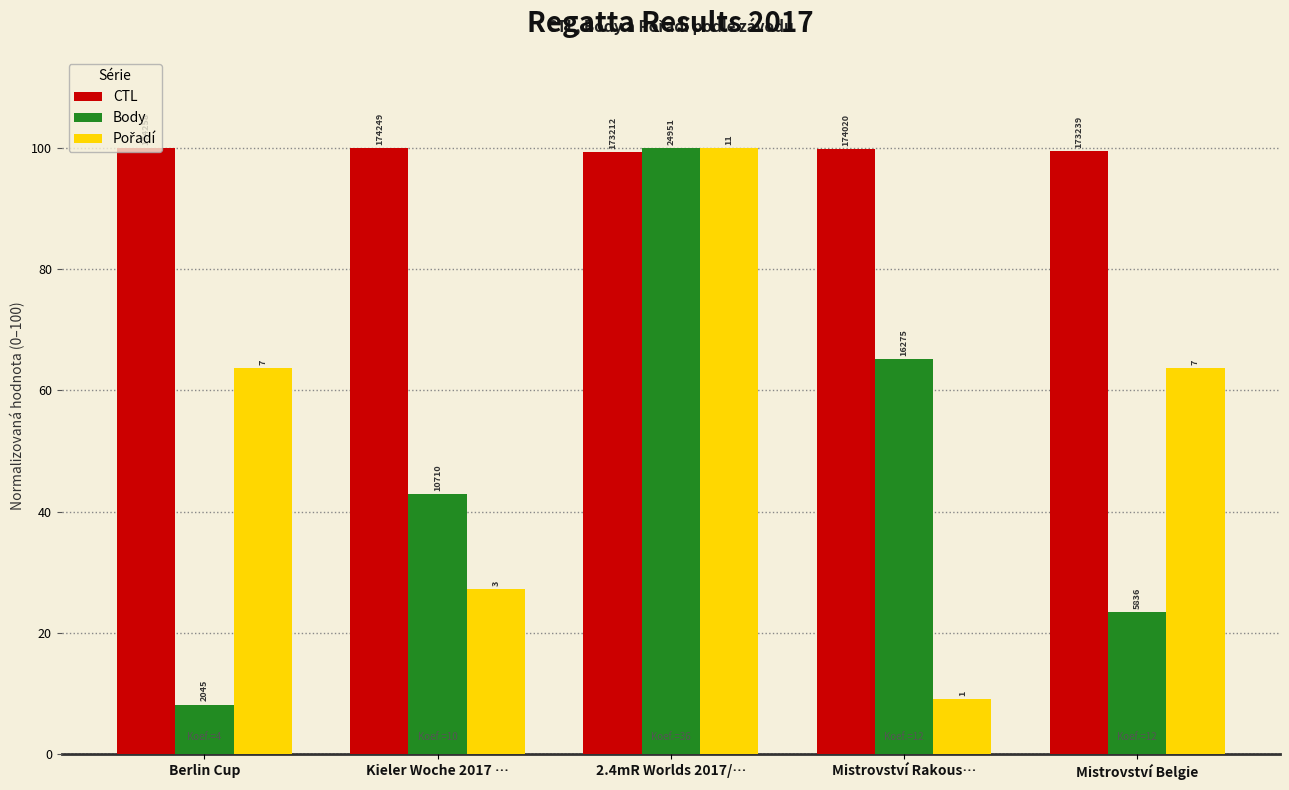

Rank the series by their maximum value, from highest to lowest.

CTL, Body, Pořadí